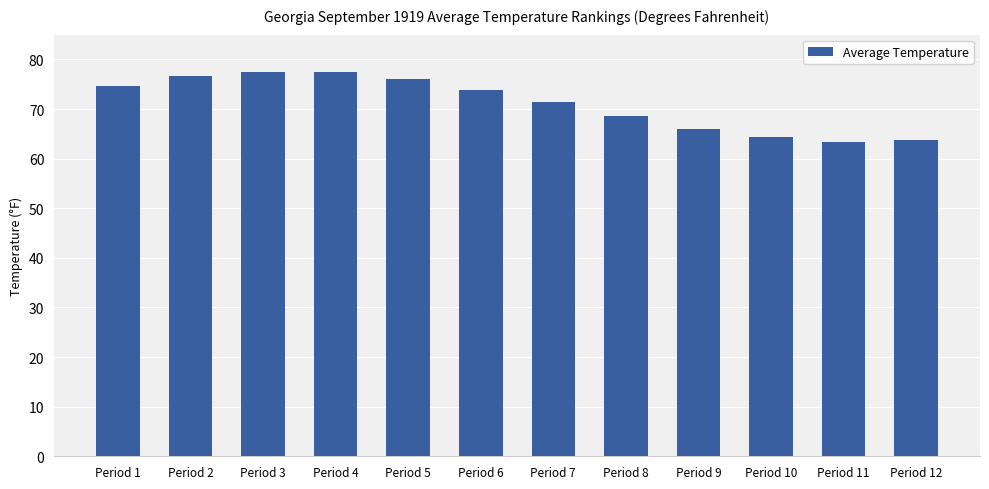

What is the smallest value displayed?

63.4